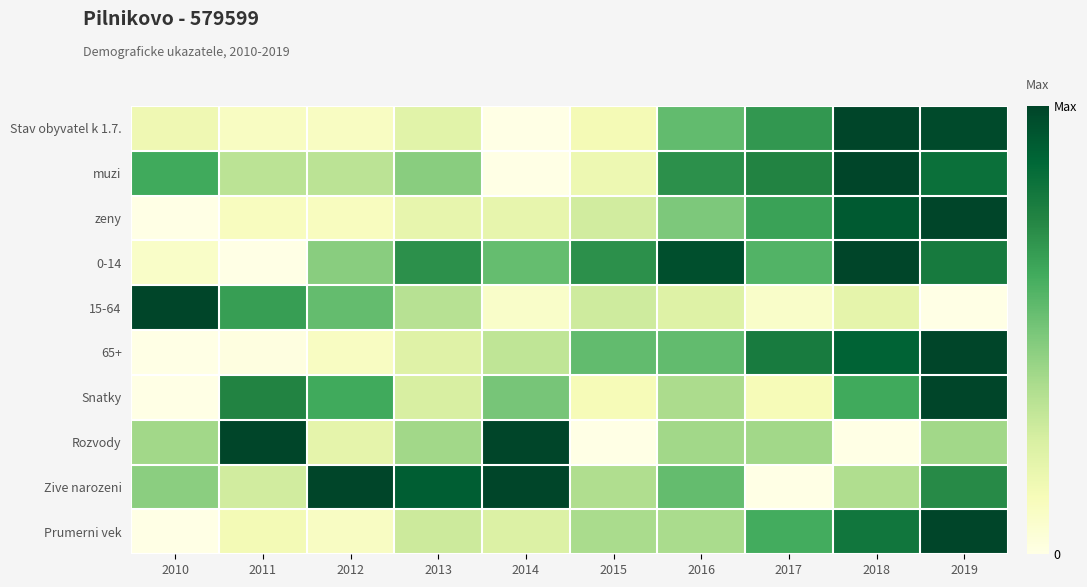

Reading left to right, extract all data points from this chart.

Stav obyvatel k 1.7.: 2010=0.2	2011=0.1	2012=0.1	2013=0.2	2014=0.0	2015=0.1	2016=0.5	2017=0.7	2018=1.0	2019=1.0
muzi: 2010=0.6	2011=0.3	2012=0.3	2013=0.5	2014=0.0	2015=0.2	2016=0.7	2017=0.8	2018=1.0	2019=0.8
zeny: 2010=0.0	2011=0.1	2012=0.1	2013=0.2	2014=0.2	2015=0.3	2016=0.5	2017=0.6	2018=0.9	2019=1.0
0-14: 2010=0.1	2011=0.0	2012=0.5	2013=0.7	2014=0.5	2015=0.7	2016=1.0	2017=0.6	2018=1.0	2019=0.8
15-64: 2010=1.0	2011=0.7	2012=0.5	2013=0.3	2014=0.1	2015=0.3	2016=0.2	2017=0.1	2018=0.2	2019=0.0
65+: 2010=0.0	2011=0.0	2012=0.1	2013=0.2	2014=0.3	2015=0.5	2016=0.5	2017=0.8	2018=0.9	2019=1.0
Snatky: 2010=0.0	2011=0.8	2012=0.6	2013=0.2	2014=0.5	2015=0.1	2016=0.4	2017=0.1	2018=0.6	2019=1.0
Rozvody: 2010=0.4	2011=1.0	2012=0.2	2013=0.4	2014=1.0	2015=0.0	2016=0.4	2017=0.4	2018=0.0	2019=0.4
Zive narozeni: 2010=0.5	2011=0.3	2012=1.0	2013=0.9	2014=1.0	2015=0.4	2016=0.5	2017=0.0	2018=0.4	2019=0.7
Prumerni vek: 2010=0.0	2011=0.1	2012=0.1	2013=0.3	2014=0.2	2015=0.4	2016=0.4	2017=0.6	2018=0.8	2019=1.0